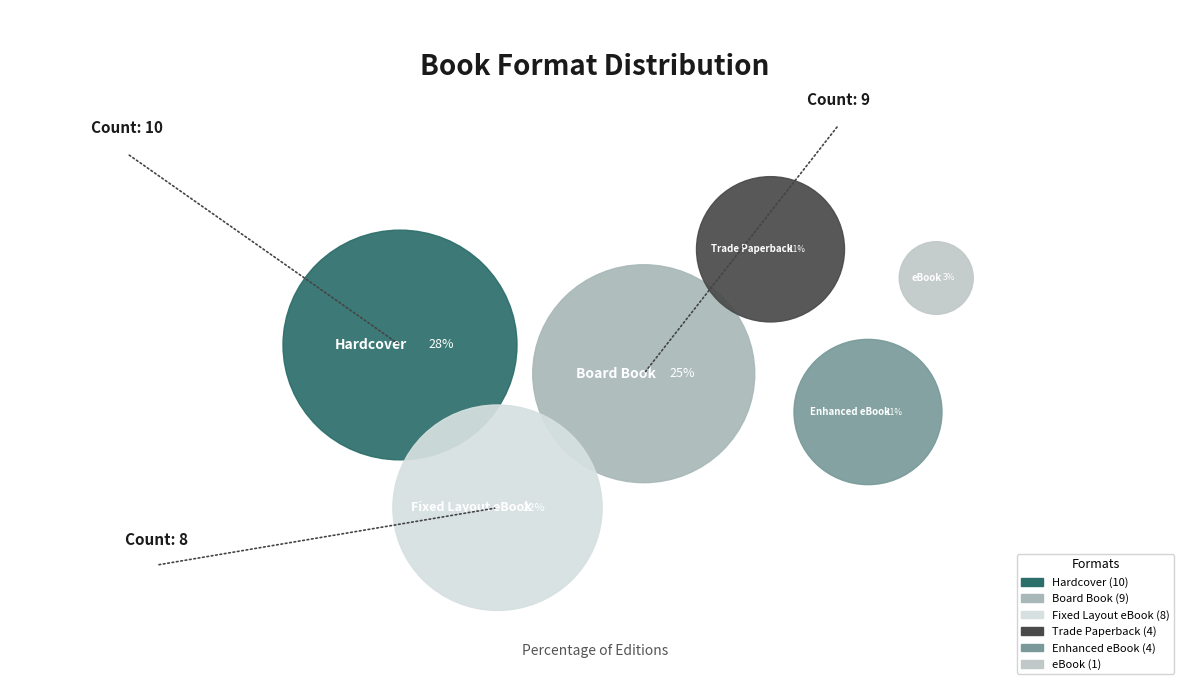

Rank the categories by value from lowest to highest.

eBook, Trade Paperback, Enhanced eBook, Fixed Layout eBook, Board Book, Hardcover